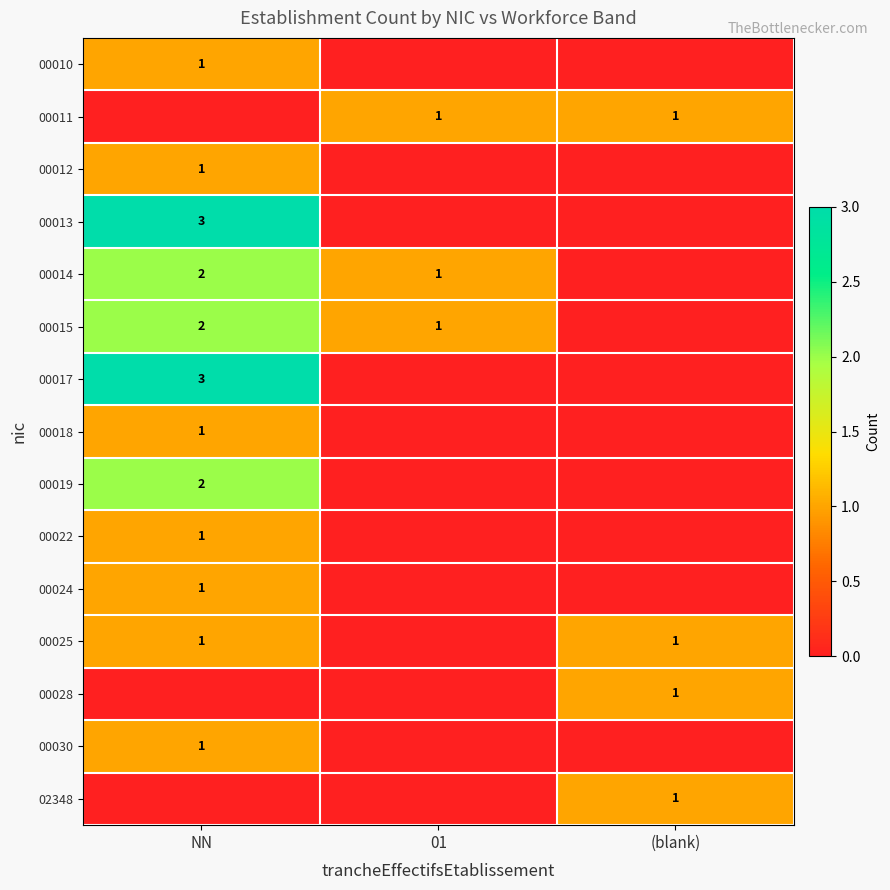

True or false: 00011 has a value of 1 at 01.

True